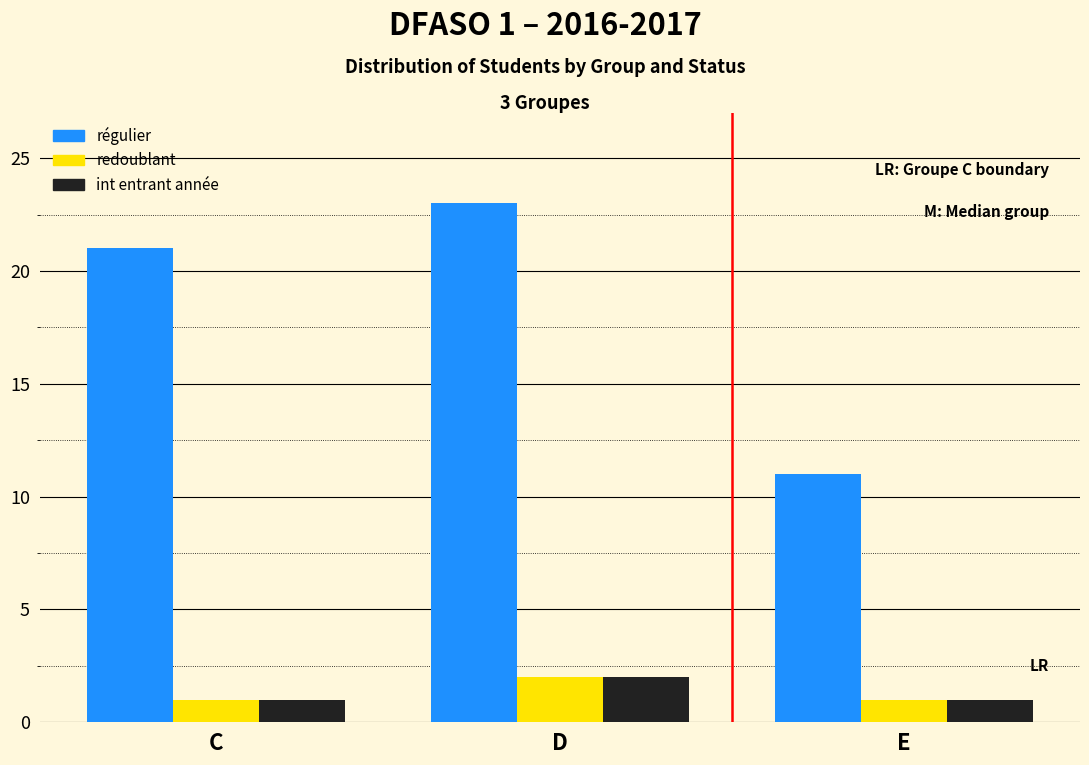

Reading left to right, what are all the values shown in this chart?

régulier: 21	23	11
redoublant: 1	2	1
int entrant année: 1	2	1